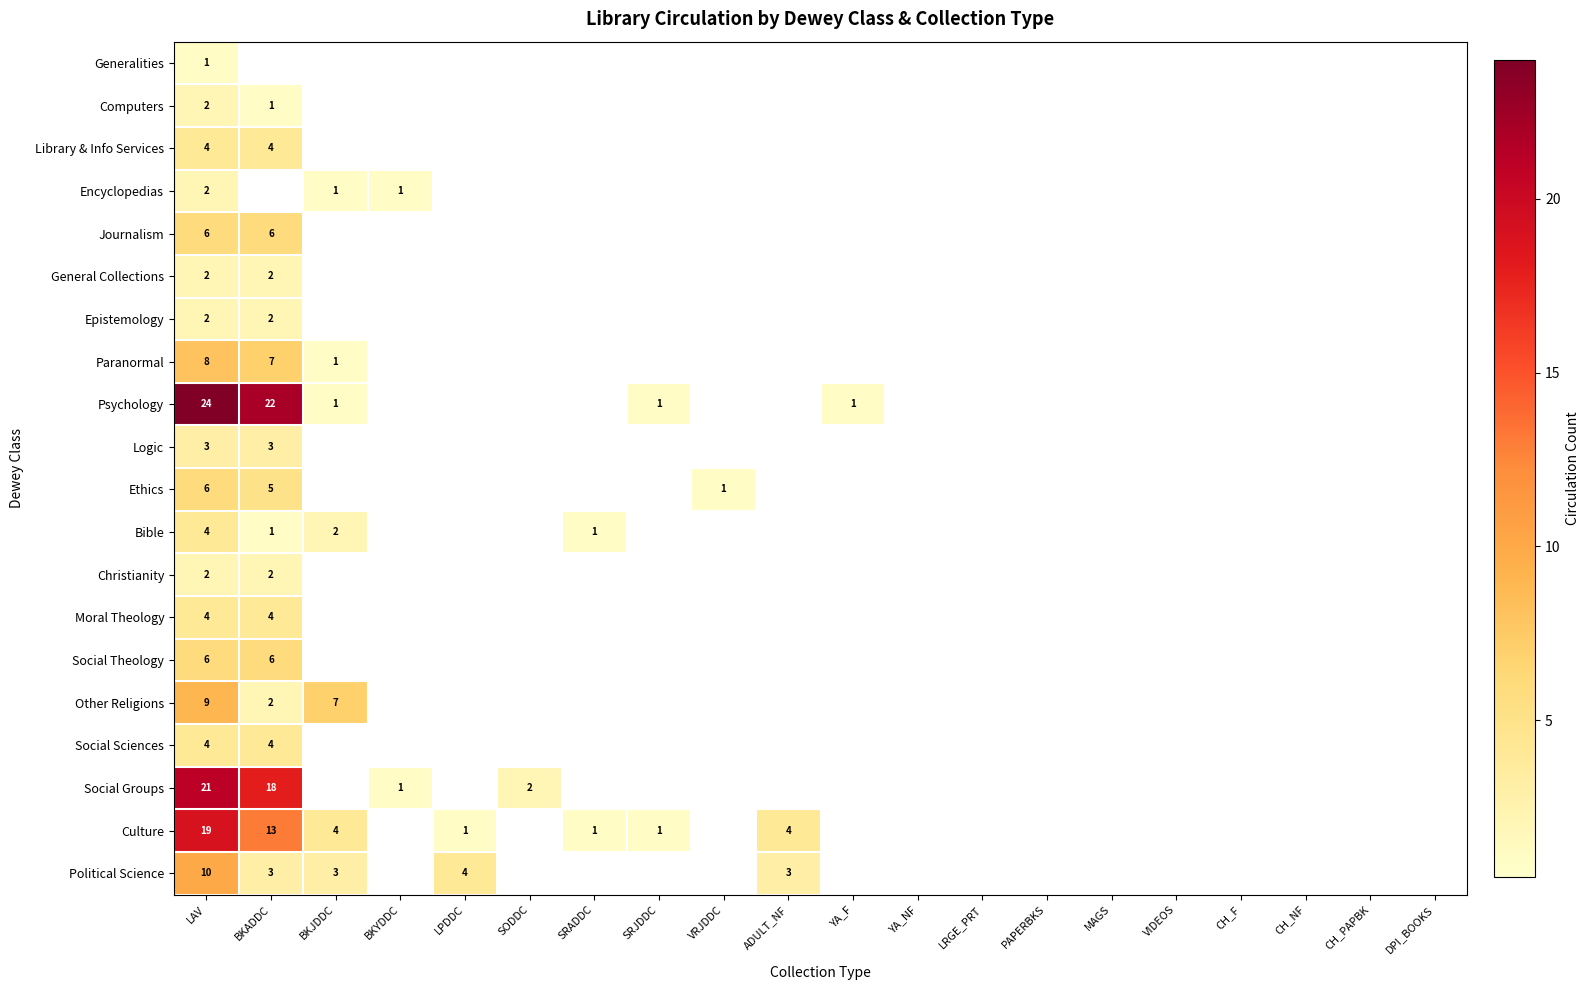

The value of Moral Theology at LAV is 4. True or false?

True